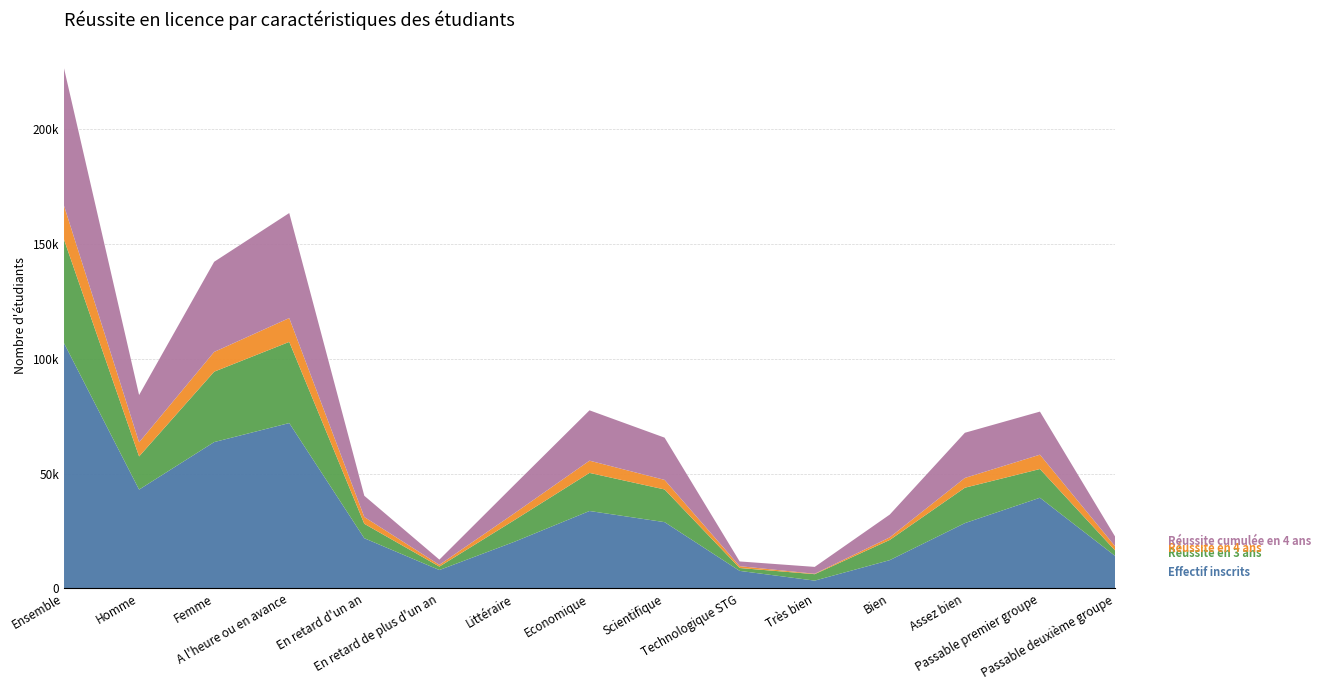

Reading left to right, extract all data points from this chart.

Effectif inscrits: Ensemble=106715	Homme=43024	Femme=63691	A l'heure ou en avance=71970	En retard d'un an=21864	En retard de plus d'un an=8030	Littéraire=20324	Economique=33711	Scientifique=28862	Technologique STG=7655	Très bien=3422	Bien=12337	Assez bien=28429	Passable premier groupe=39472	Passable deuxième groupe=14211
Réussite en 3 ans: Ensemble=45061	Homme=14426	Femme=30635	A l'heure ou en avance=35306	En retard d'un an=6280	En retard de plus d'un an=1498	Littéraire=9440	Economique=16573	Scientifique=14218	Technologique STG=1251	Très bien=2798	Bien=8779	Assez bien=15405	Passable premier groupe=12501	Passable deuxième groupe=2369
Réussite en 4 ans: Ensemble=14729	Homme=6143	Femme=8586	A l'heure ou en avance=10375	En retard d'un an=2956	En retard de plus d'un an=763	Littéraire=2958	Economique=5325	Scientifique=4161	Technologique STG=804	Très bien=186	Bien=1135	Assez bien=4249	Passable premier groupe=6237	Passable deuxième groupe=1850
Réussite cumulée en 4 ans: Ensemble=59790	Homme=20569	Femme=39221	A l'heure ou en avance=45681	En retard d'un an=9236	En retard de plus d'un an=2261	Littéraire=12398	Economique=21898	Scientifique=18379	Technologique STG=2055	Très bien=2984	Bien=9914	Assez bien=19654	Passable premier groupe=18738	Passable deuxième groupe=4219